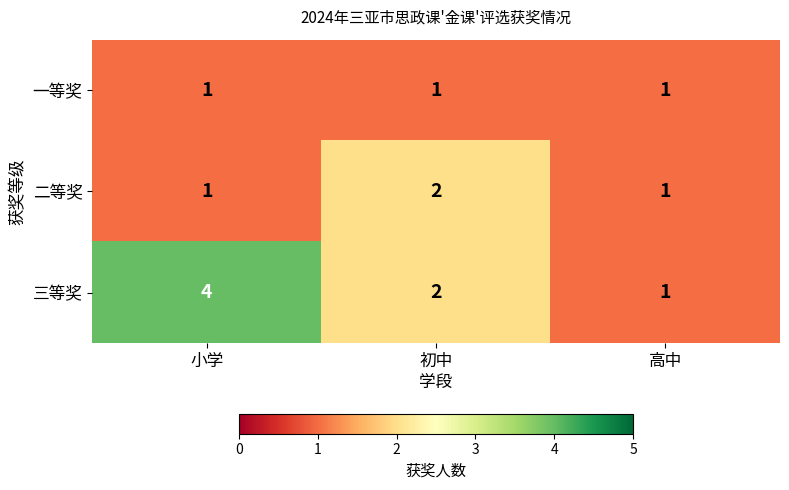

Between 小学 and 初中, which series saw the biggest shift?

三等奖